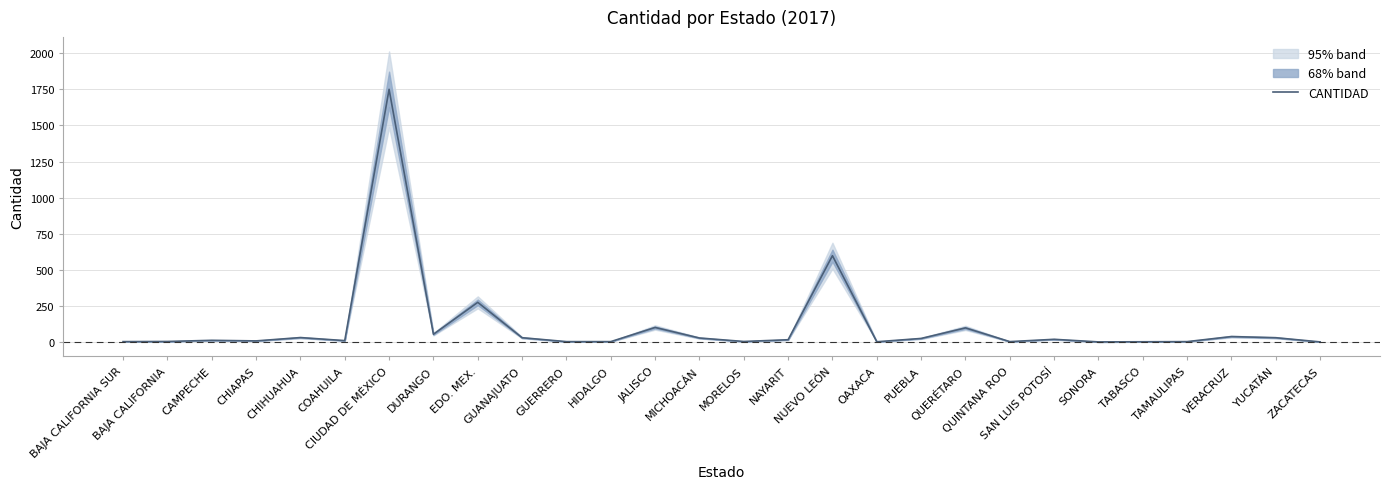

True or false: the data shows 2473 at CIUDAD DE MÉXICO.

False